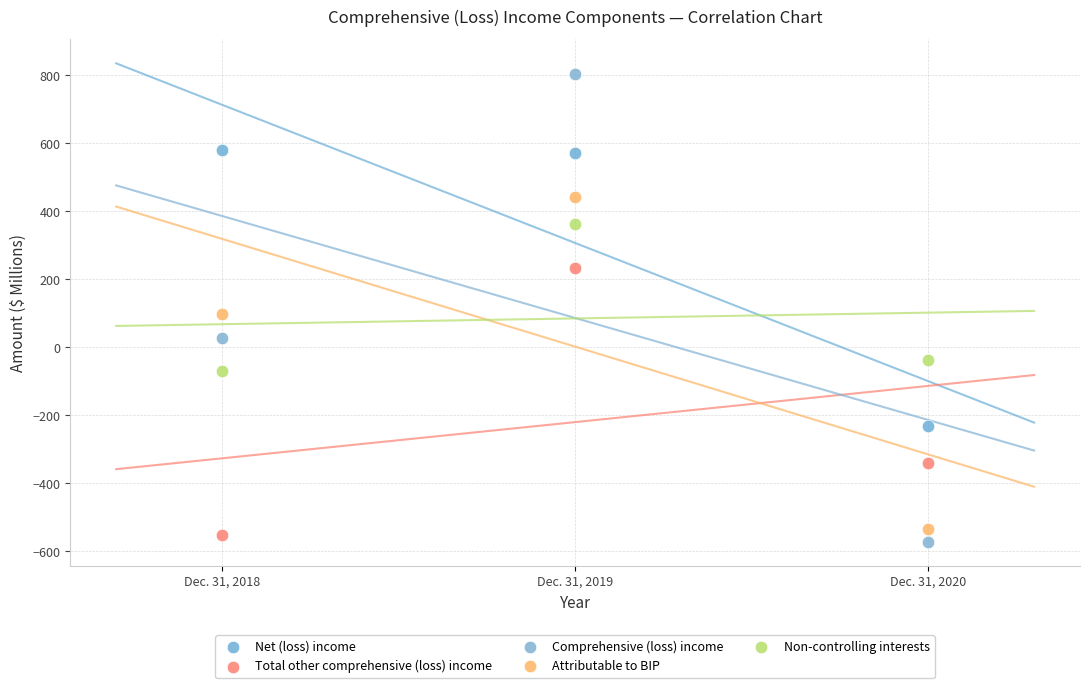

Which series reaches the minimum Y coordinate?

Comprehensive (loss) income